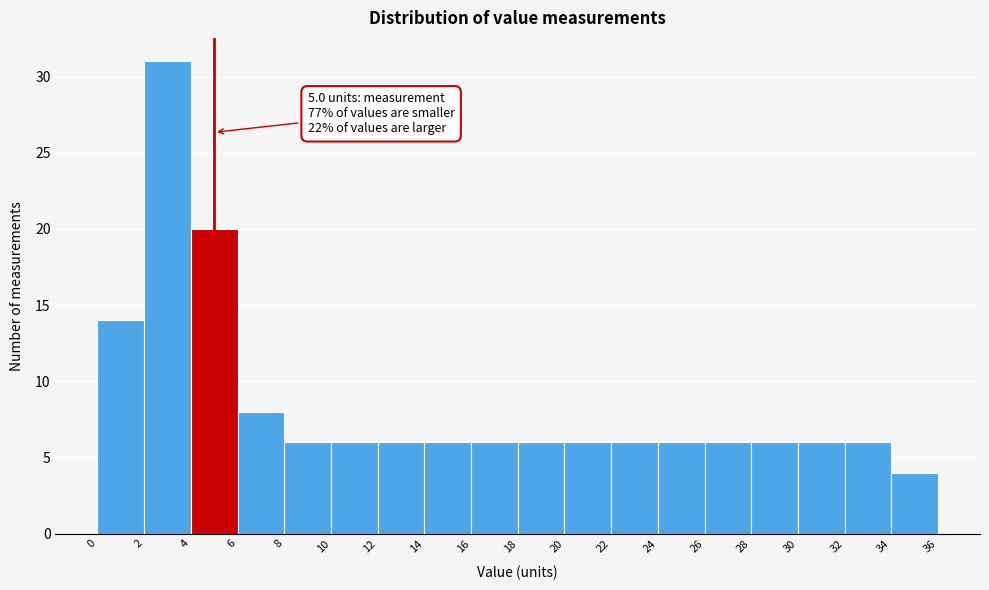

Over which range of the x-axis is the bar tallest?

2 to 4